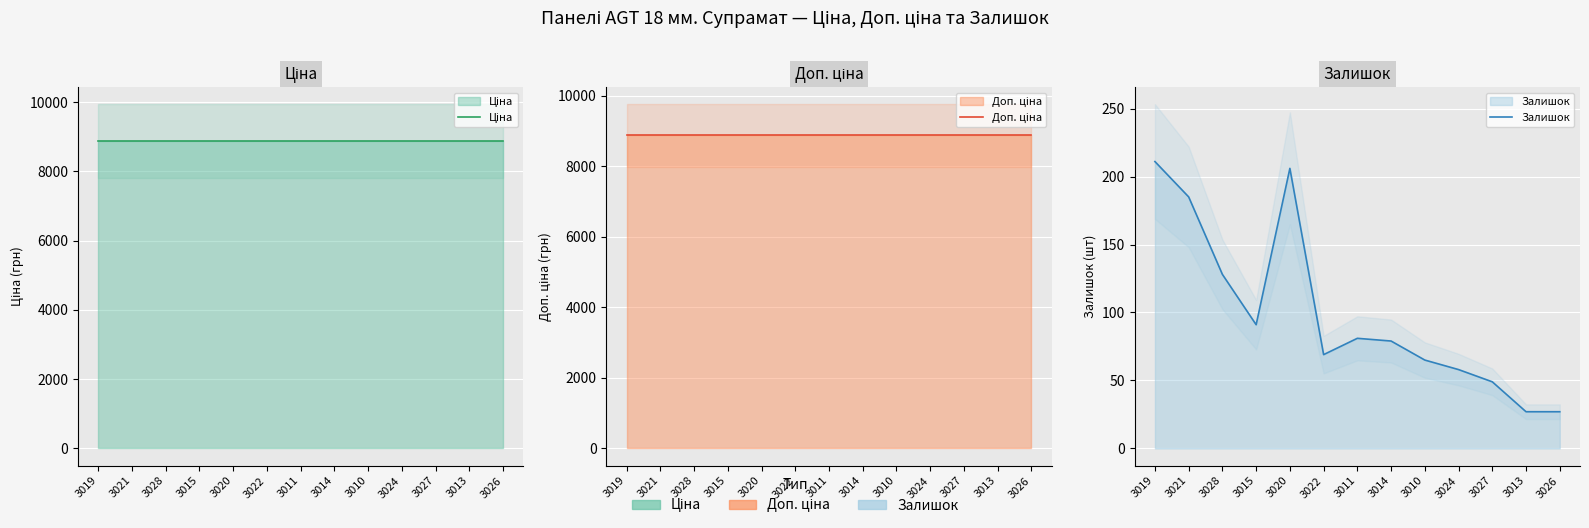

What value does the Залишок series have at 3014?

79.0